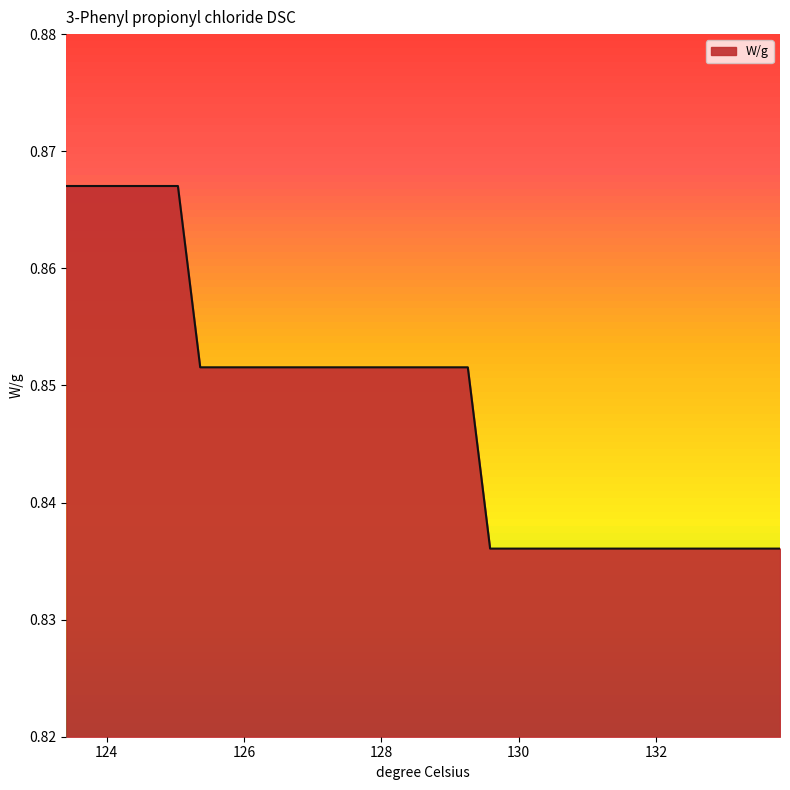

What is the greatest value displayed?

0.9